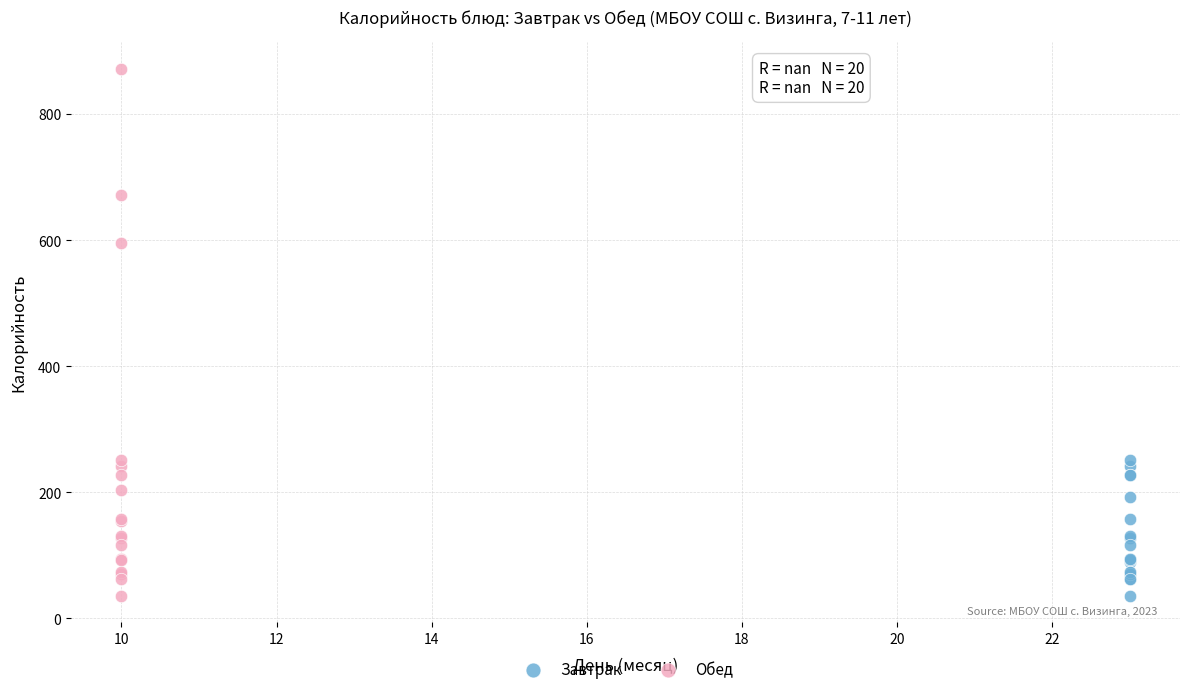

Which series has the widest spread of Y values?

Обед